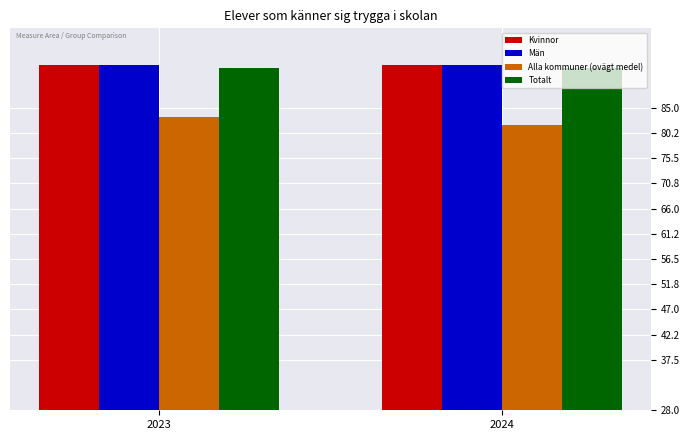

What is the difference between the highest and lowest values at 2023?

9.7